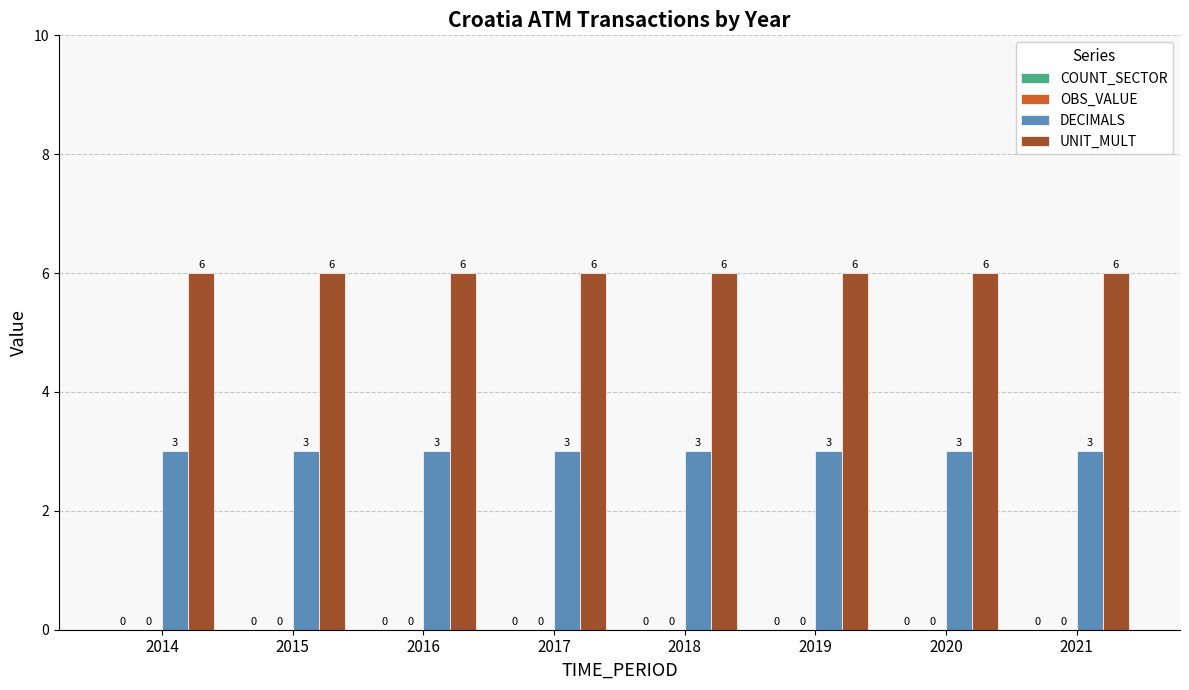

Are the bars horizontal?

No